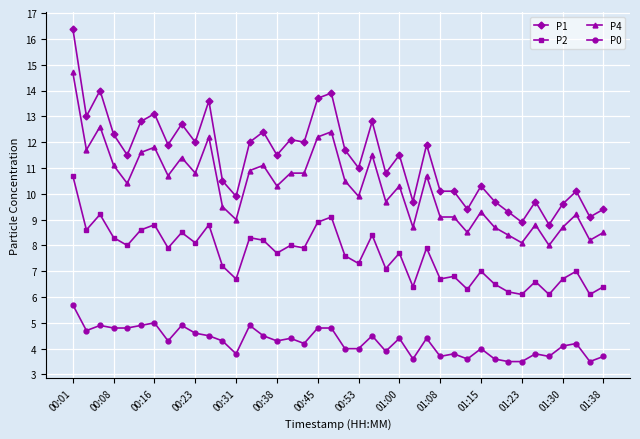

Rank the series by their maximum value, from lowest to highest.

P0, P2, P4, P1